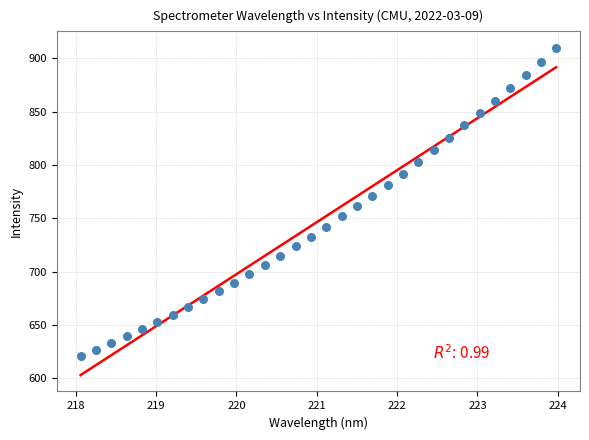

What is the range of X values (max minus min)?

5.9